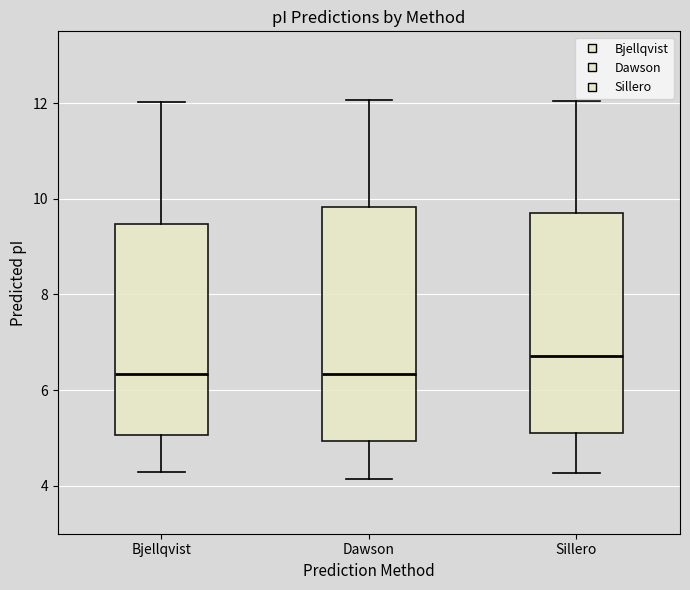

Where is the upper edge of the box for Sillero on the y-axis? The values are not printed on the chart, so give them approximately, as read against the axis.

9.6